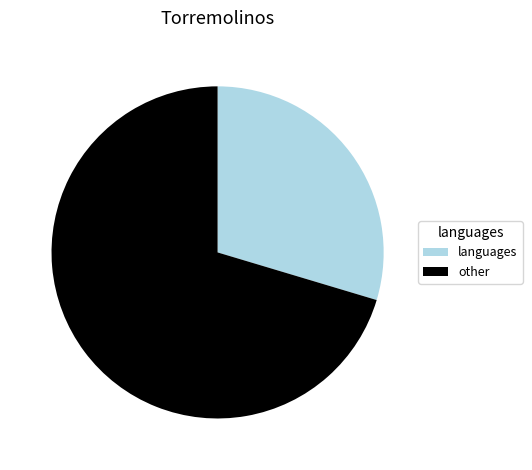

Do other and languages together represent more than half of the pie?

Yes